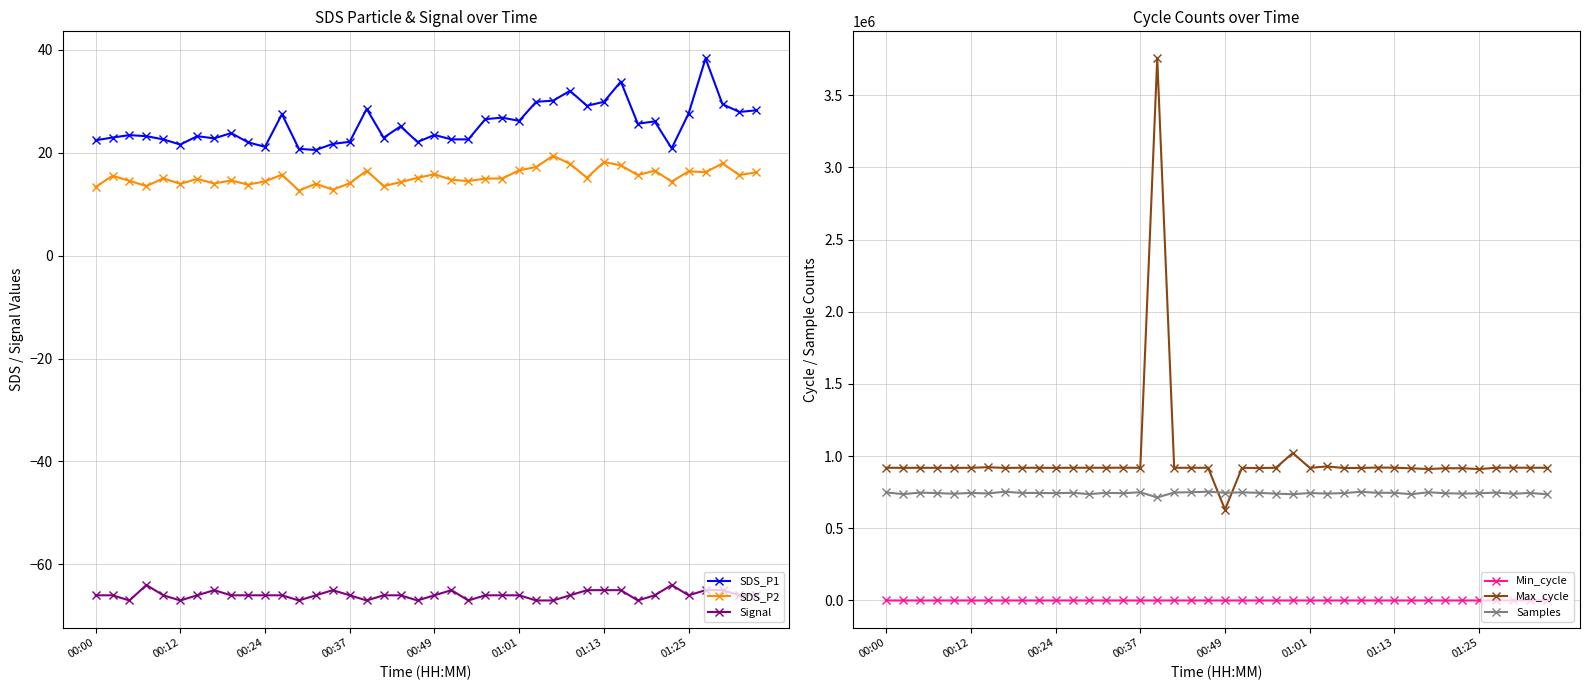

True or false: Signal and Min_cycle cross at least once.

False